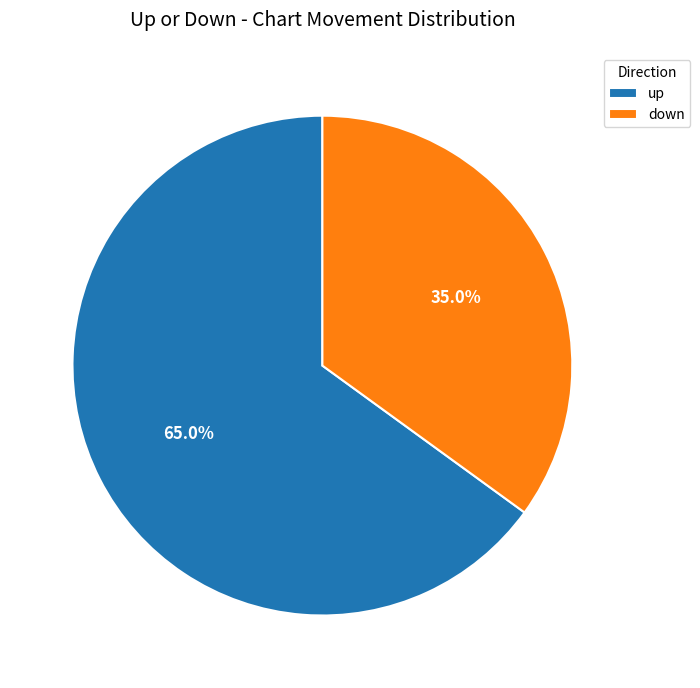

What is the smallest slice in the pie chart?

down